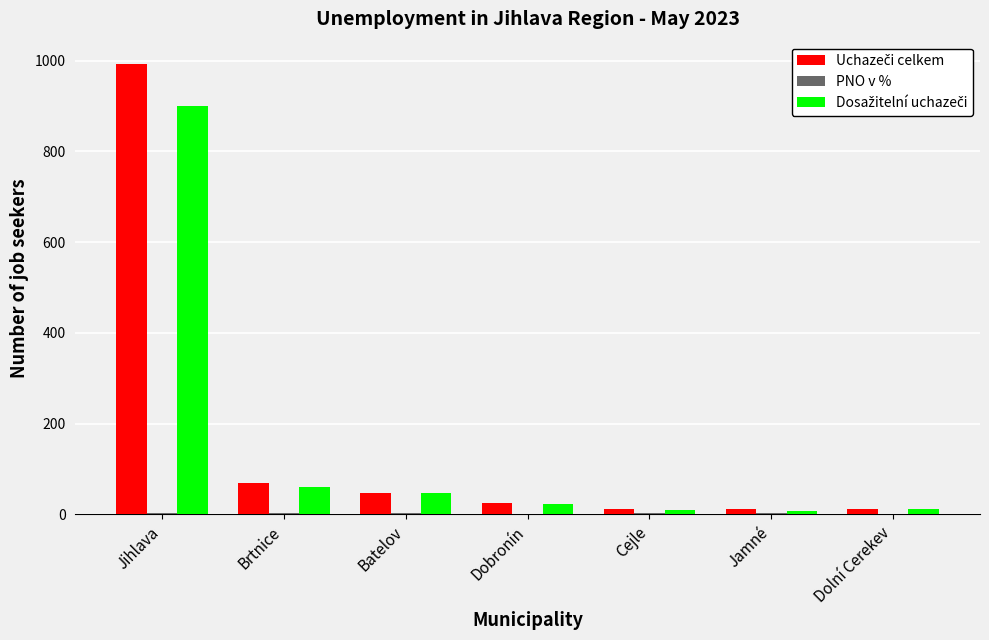

At which category is the sum across all series the highest?

Jihlava